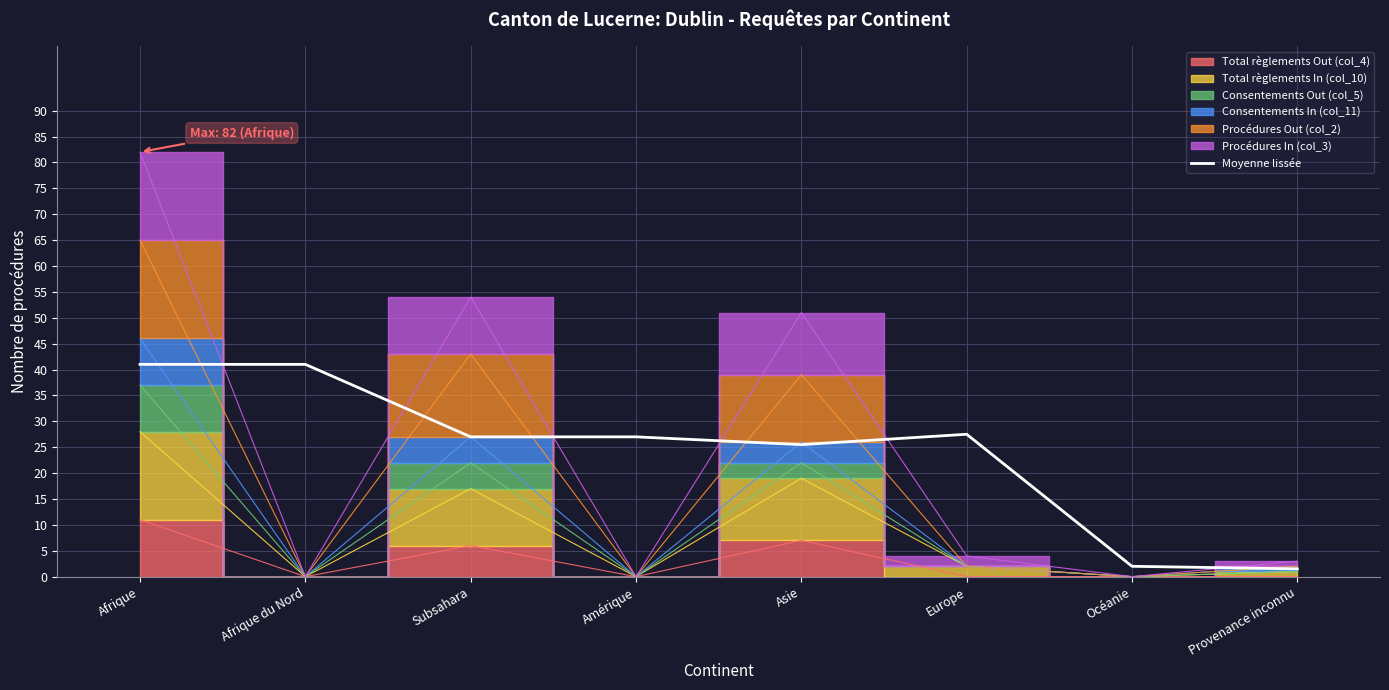

Does the chart display data point markers on the line(s)?

No